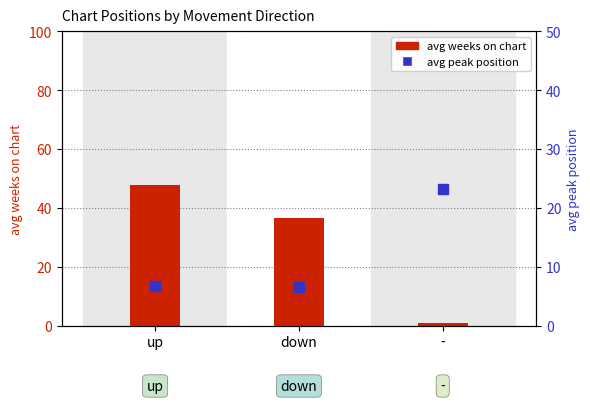

At which label does avg peak position reach its minimum?

down